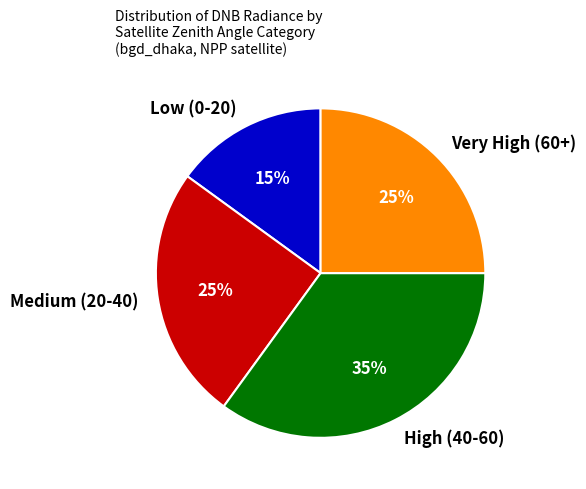

To the nearest percent, what portion does High (40-60) represent?

35%